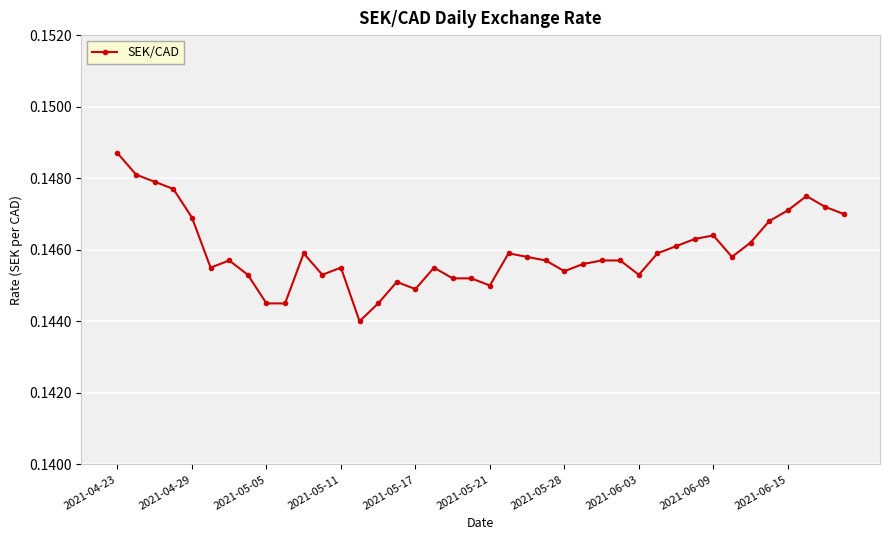

What is the sum of all values?

5.8